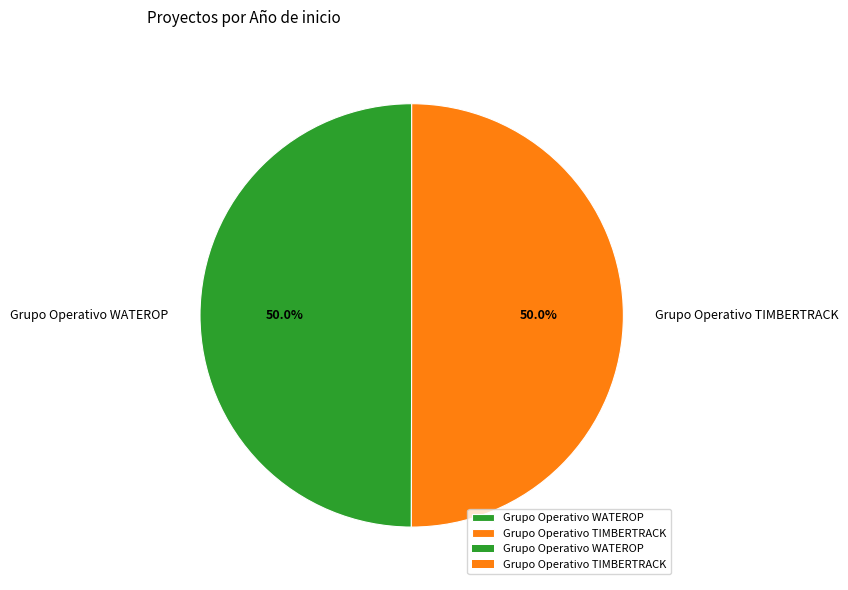

How many slices are in this pie chart?

2